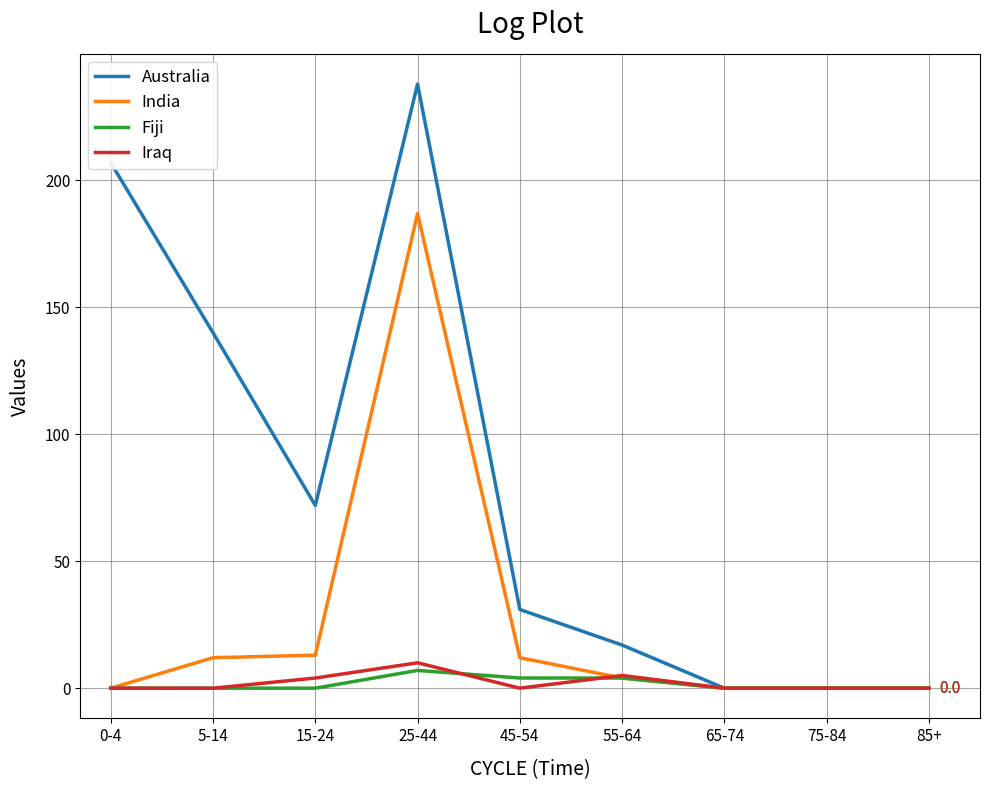

What is the total value across all series at 5-14?

152